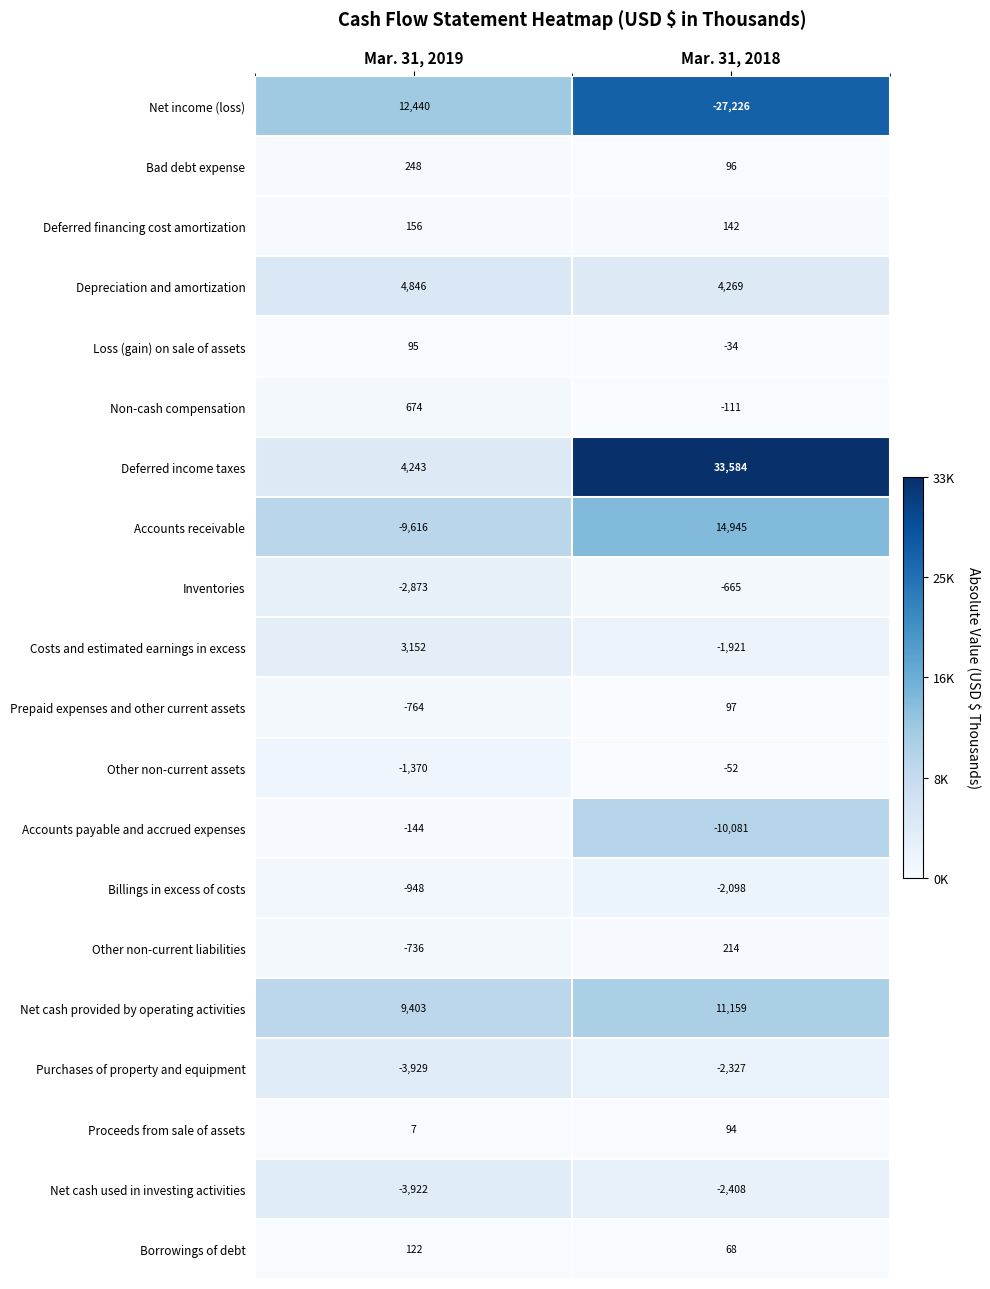

Rank the series by their maximum value, from highest to lowest.

Deferred income taxes, Accounts receivable, Net income (loss), Net cash provided by operating activities, Depreciation and amortization, Costs and estimated earnings in excess, Non-cash compensation, Bad debt expense, Other non-current liabilities, Deferred financing cost amortization, Borrowings of debt, Prepaid expenses and other current assets, Loss (gain) on sale of assets, Proceeds from sale of assets, Other non-current assets, Accounts payable and accrued expenses, Inventories, Billings in excess of costs, Purchases of property and equipment, Net cash used in investing activities